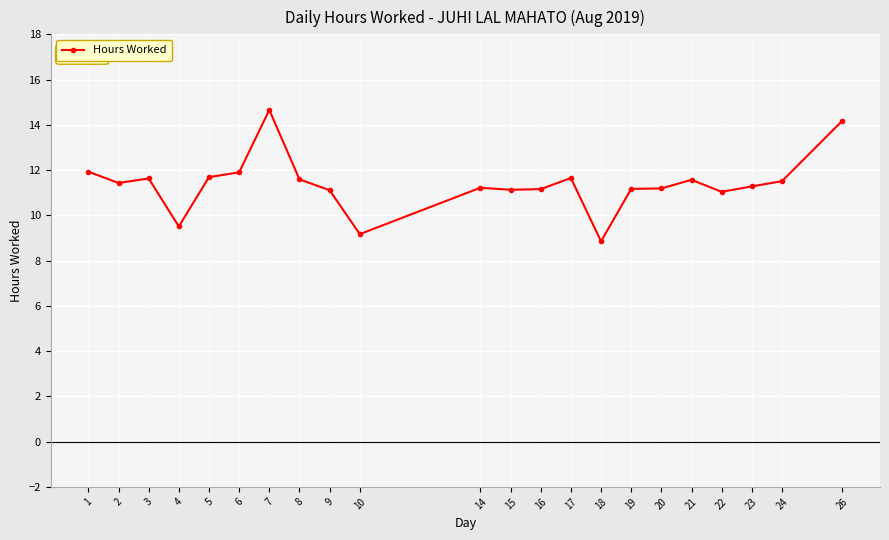

What is the difference between the maximum and minimum values?

5.8